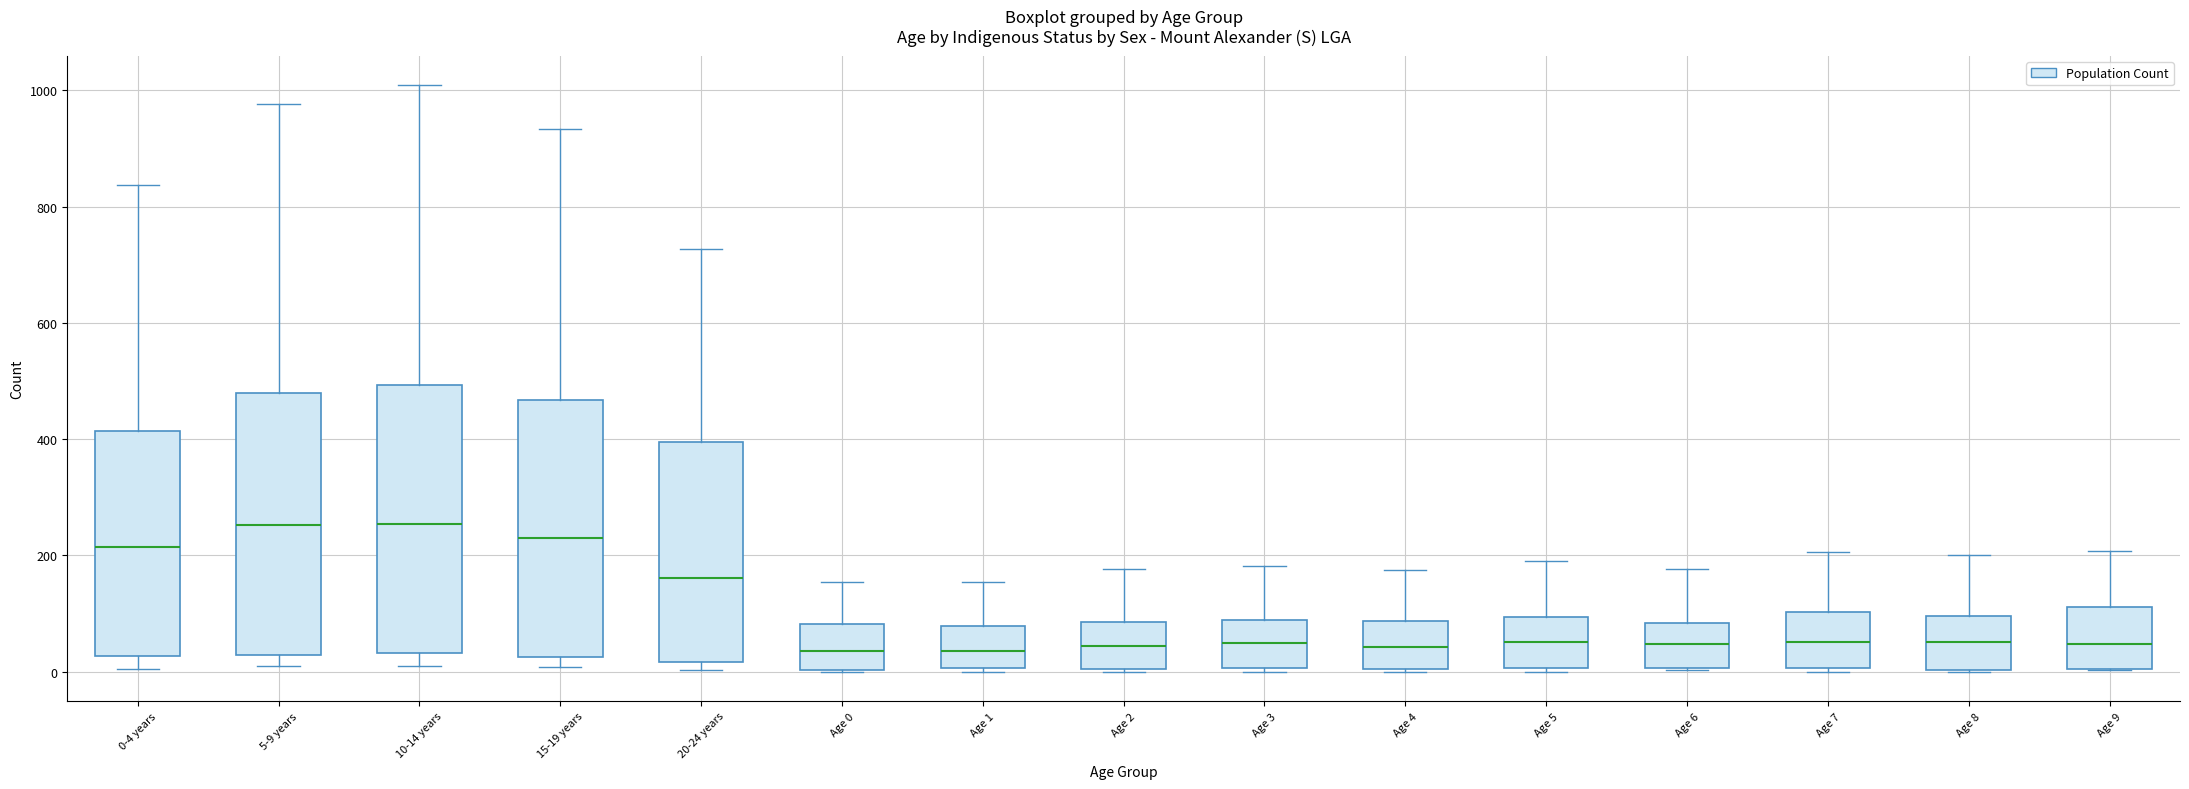

Where is the upper edge of the box for Age 8 on the y-axis? The values are not printed on the chart, so give them approximately, as read against the axis.

100